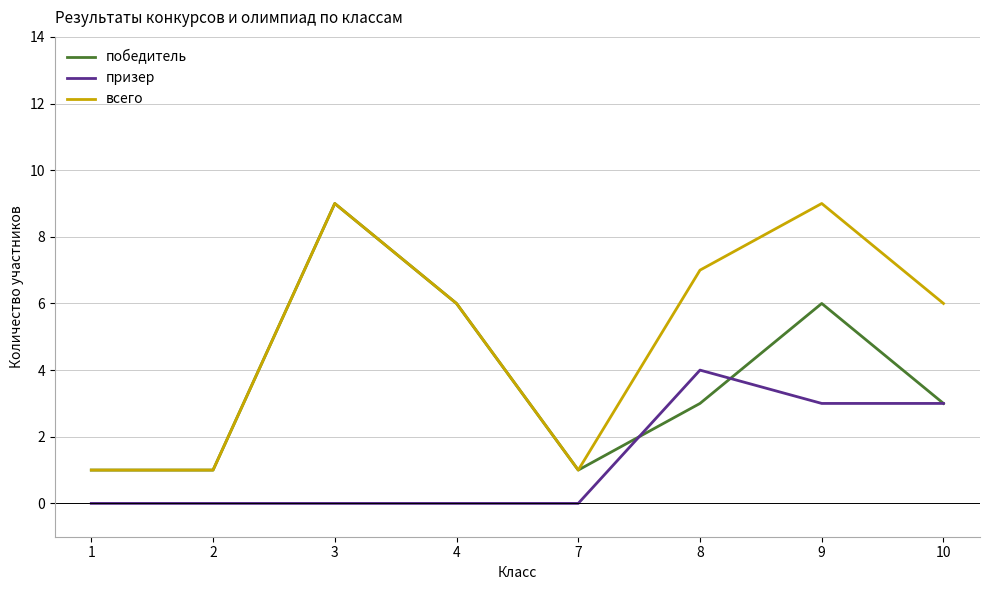

True or false: призер has a value of 5 at 9.

False